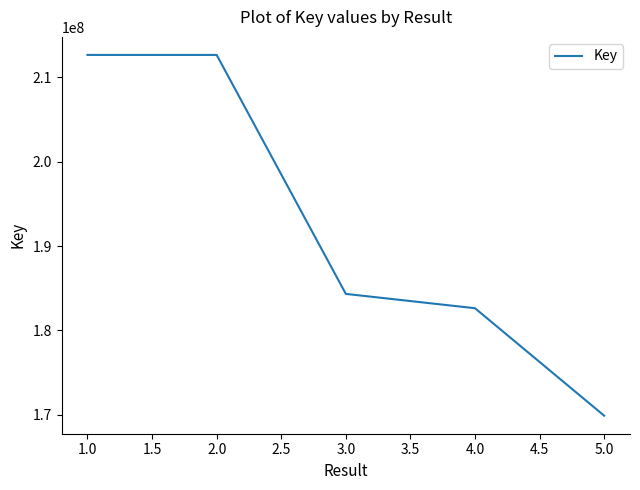

Which label corresponds to the smallest value in the chart?

5.0